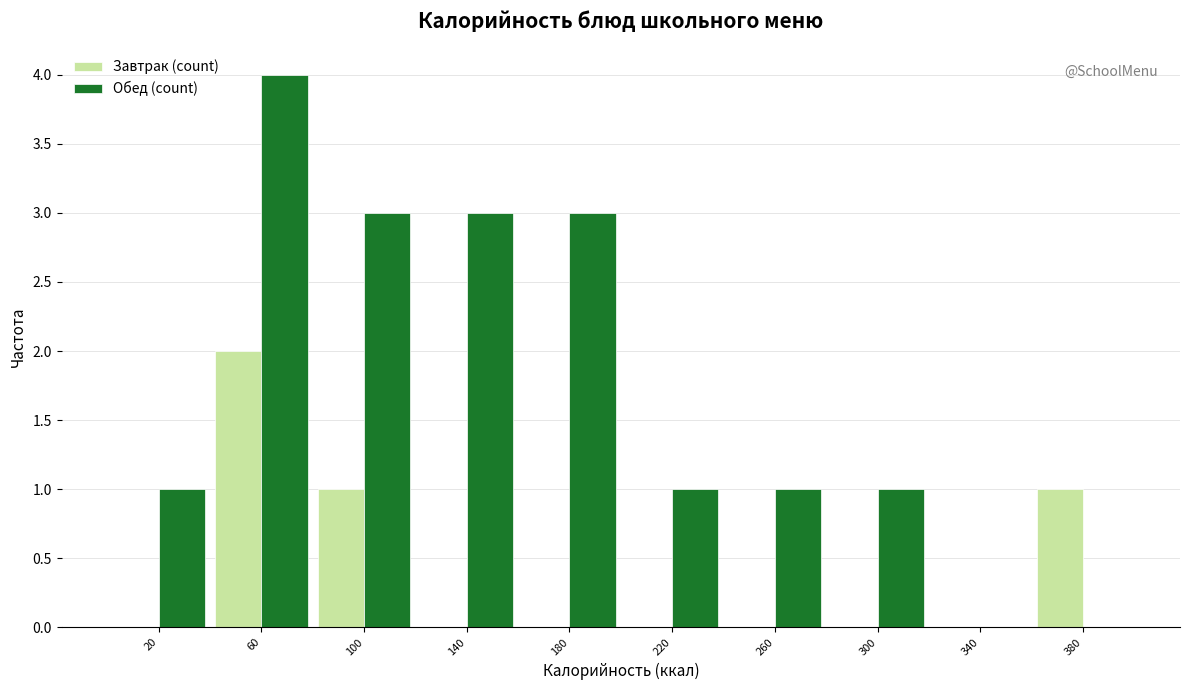

In the Обед (count) series, which range on the x-axis has the tallest bar?

40 to 80